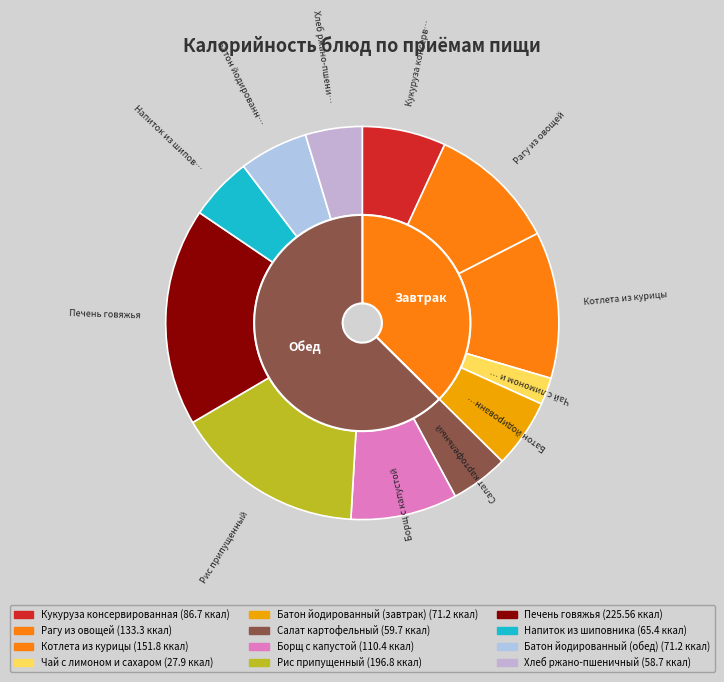

Which slice is the largest?

Печень говяжья